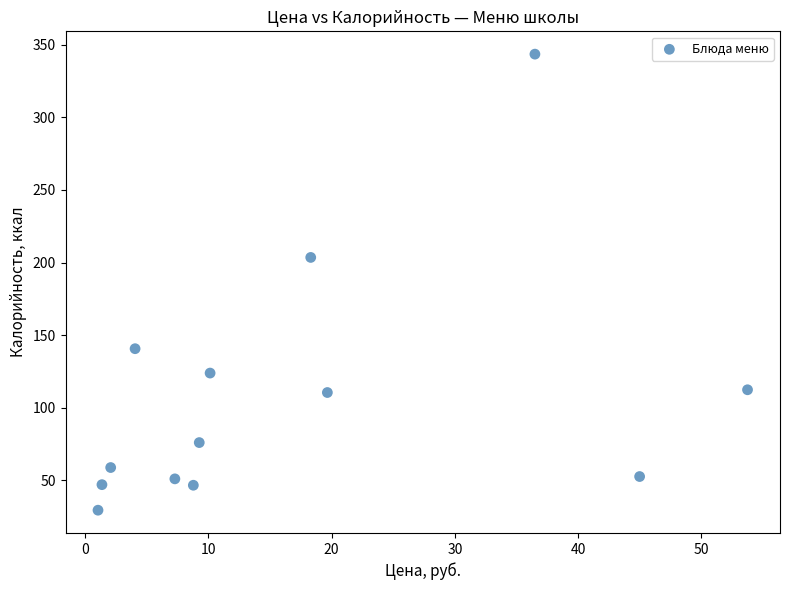

What Y value in the scatter plot is closest to 186?

203.5